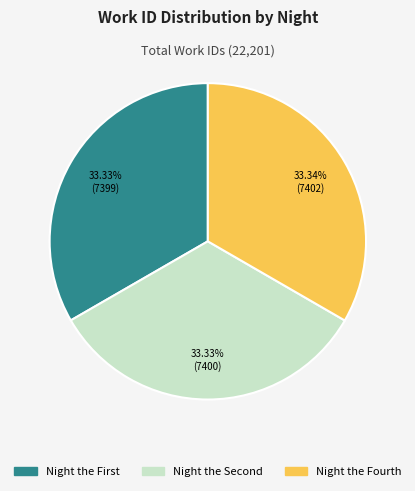

Is there a majority slice in this chart?

No